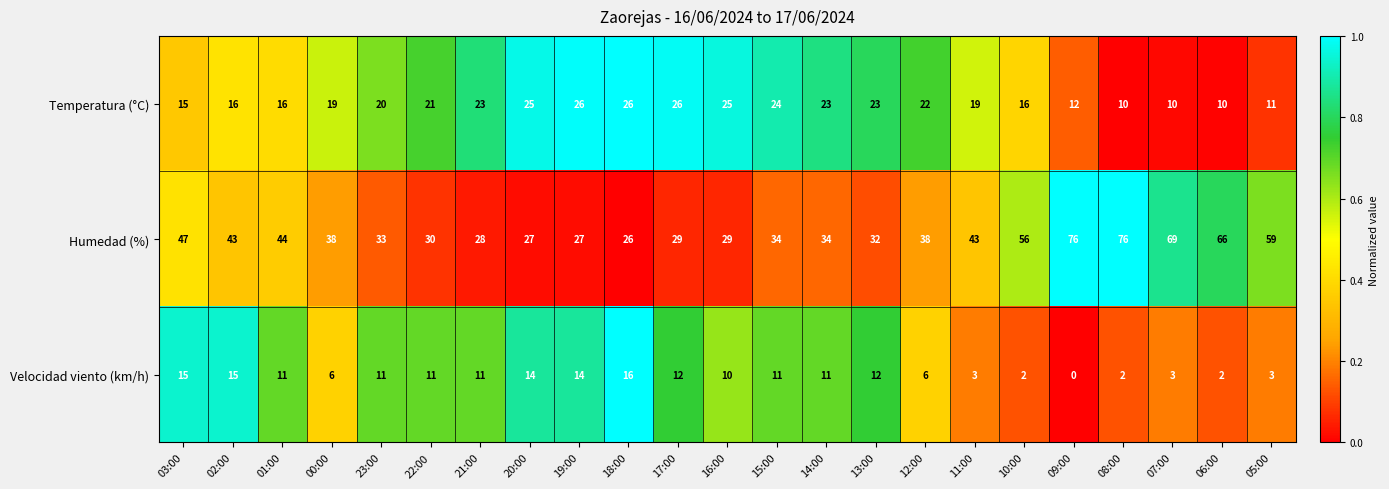

True or false: Temperatura (°C) has a value of 41 at 14:00.

False